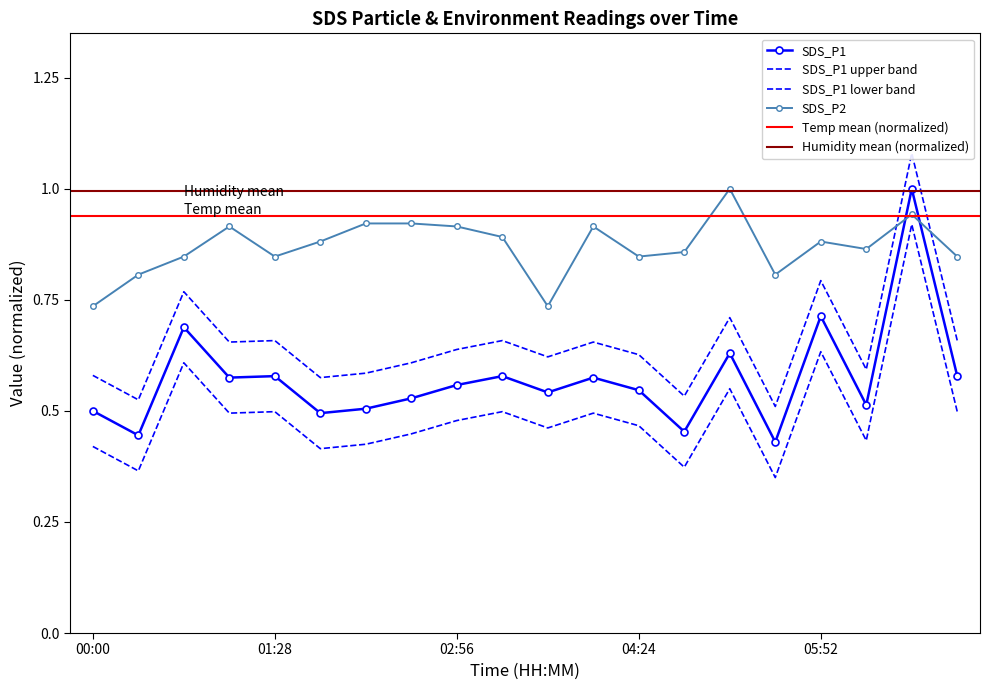

How many SDS_P1 values are between 0 and 1?

20